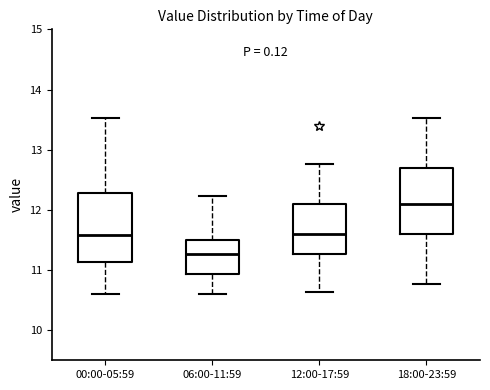

Where does the lower whisker of the box for 12:00-17:59 end on the y-axis? The values are not printed on the chart, so give them approximately, as read against the axis.

10.6